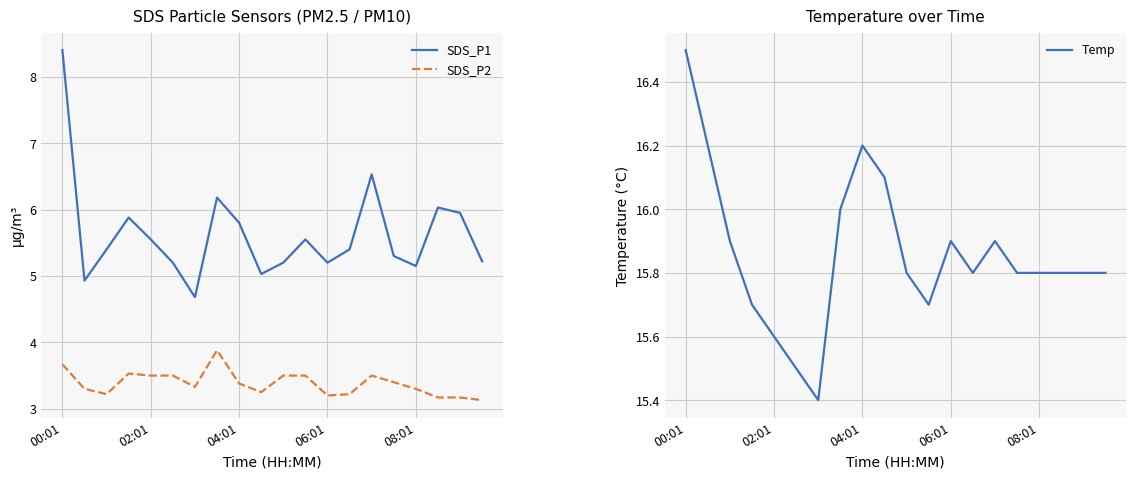

Is it true that SDS_P2 equals 3.5 at 5?

True